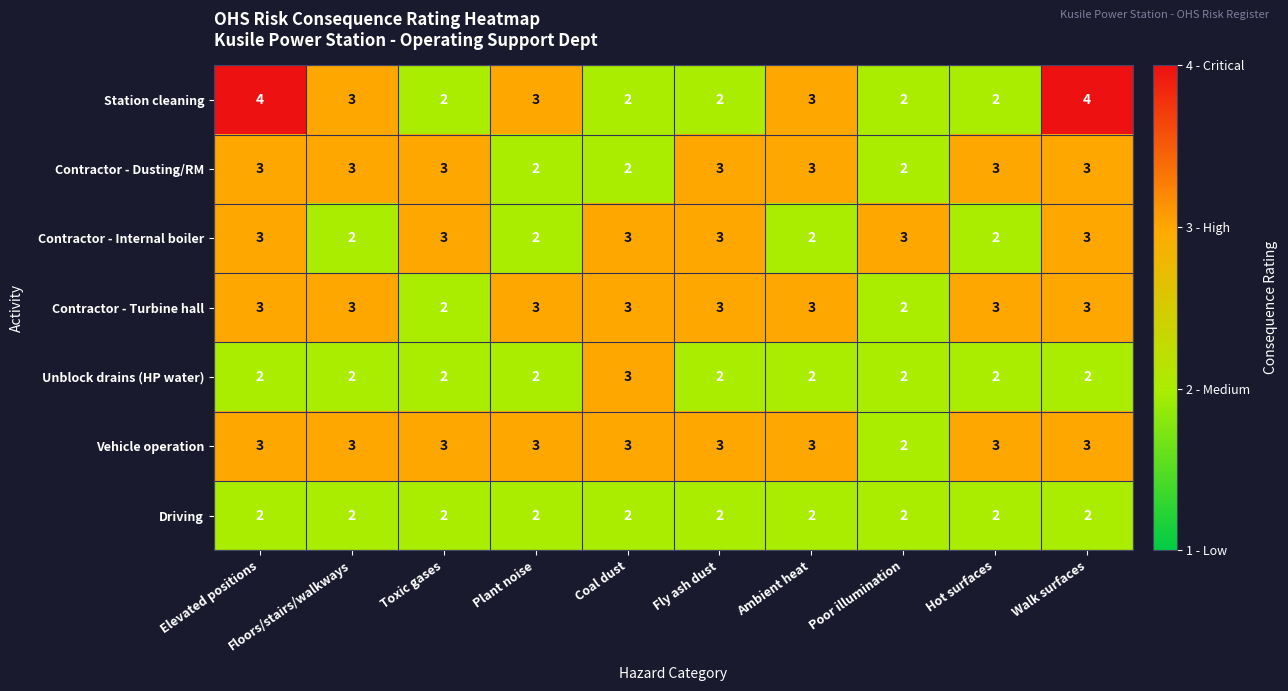

Is it true that Contractor - Dusting/RM equals 2 at Poor illumination?

True